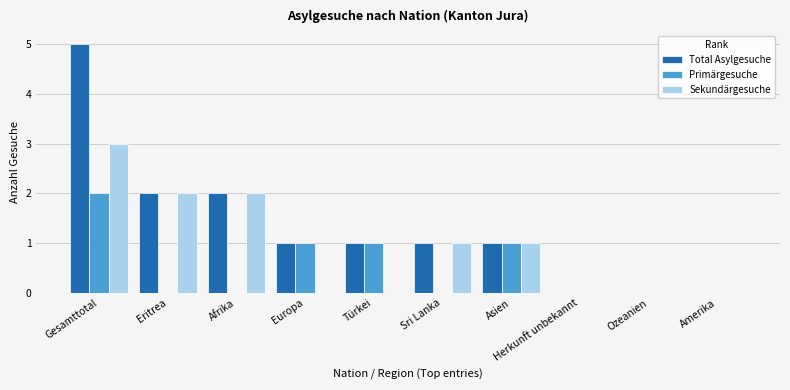

What is the maximum value for Total Asylgesuche?

5